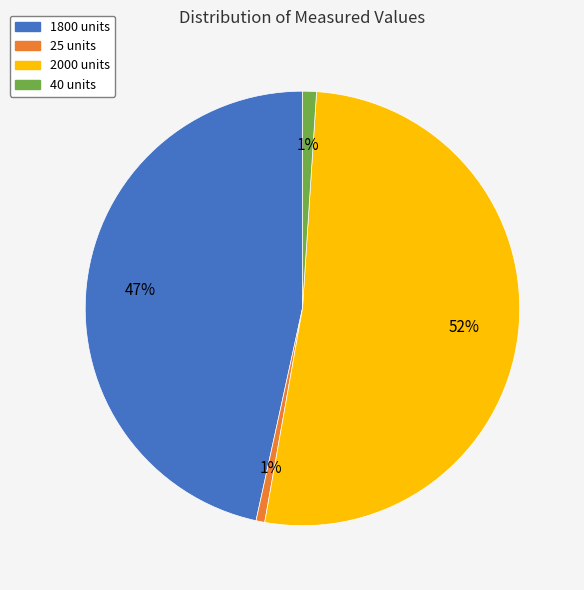

Count the number of slices in the pie.

4